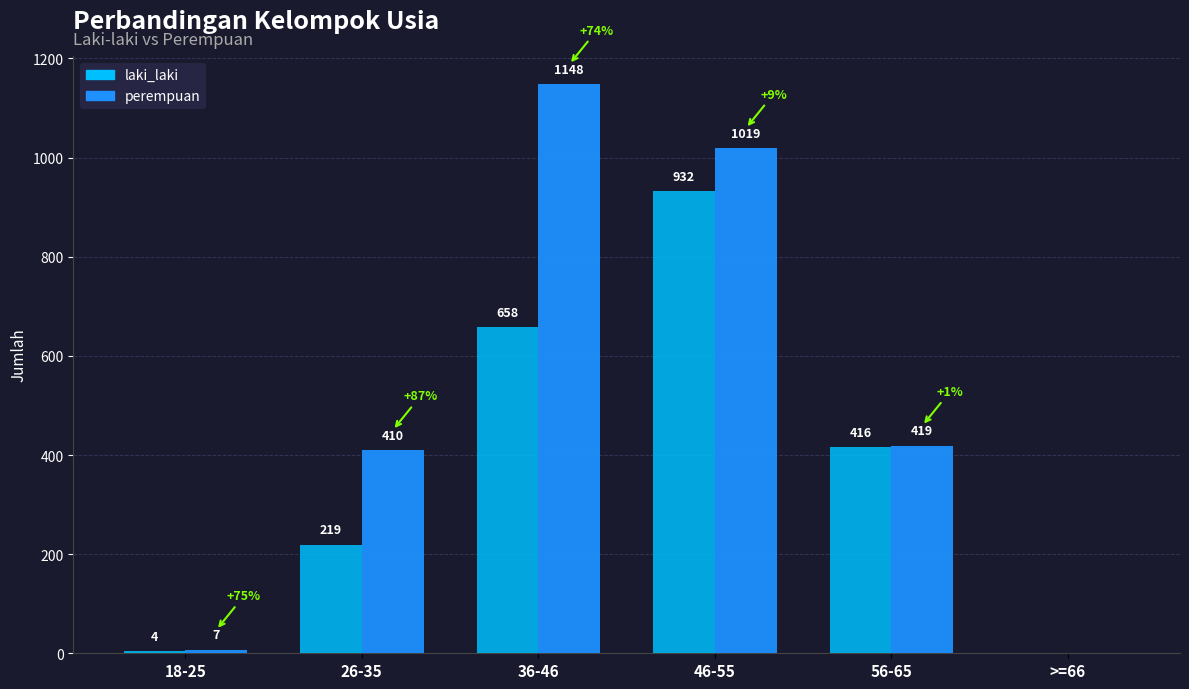

The value of perempuan at 18-25 is 7. True or false?

True